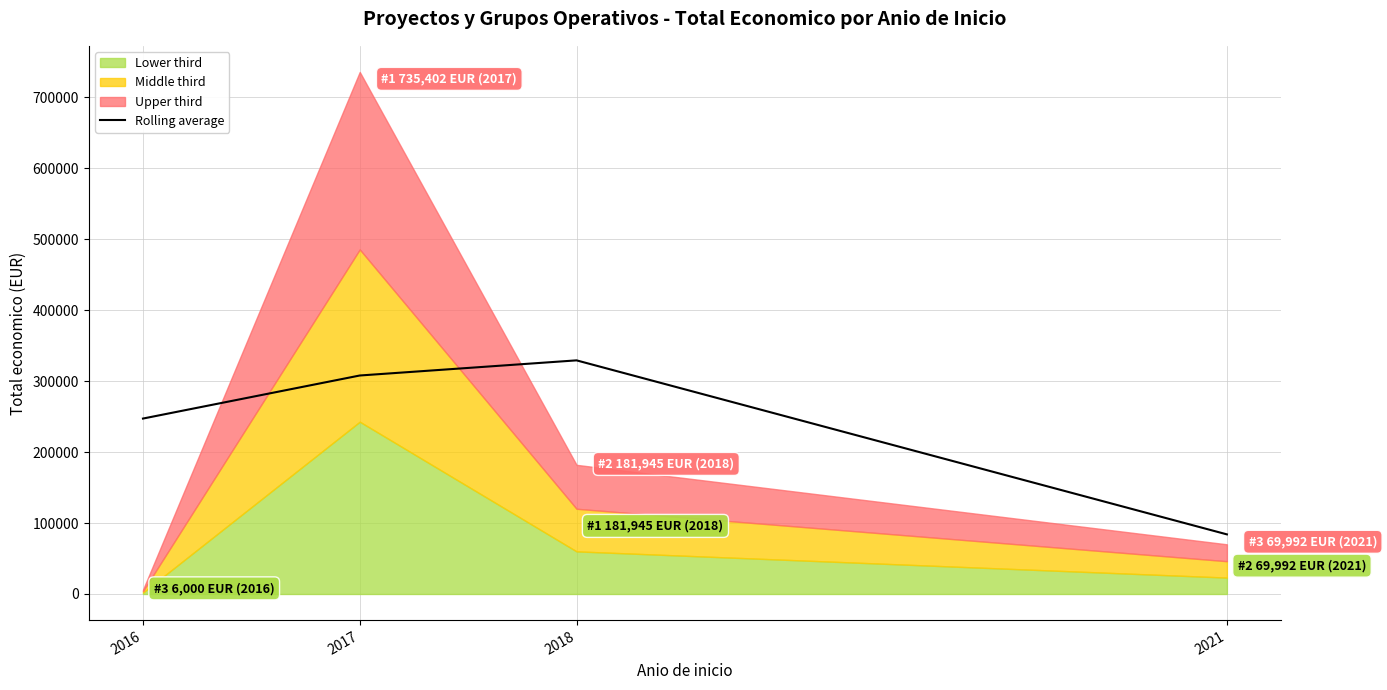

How many values in the Rolling average series are below 307782?

2